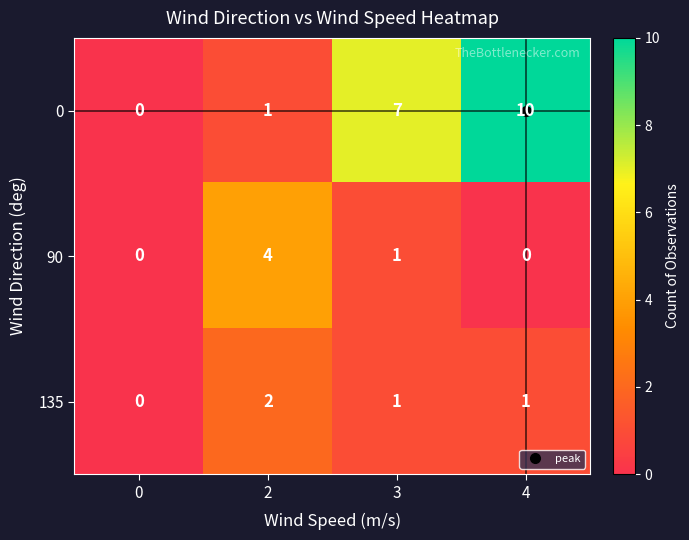

Is it true that 135 equals 1 at 2?

False